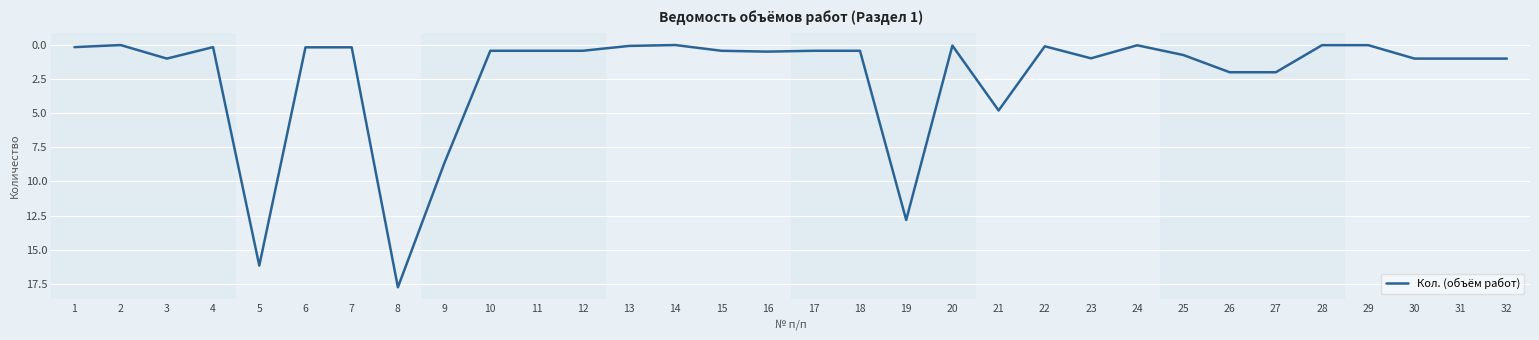

What is the difference between the maximum and minimum values?

17.7